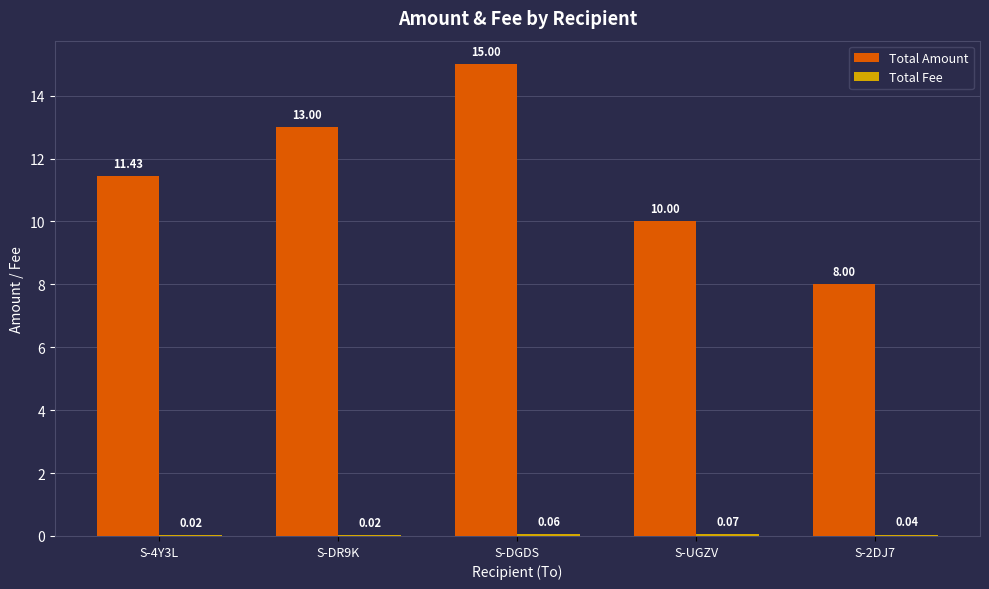

Which category has the highest value in the Total Amount series?

S-DGDS